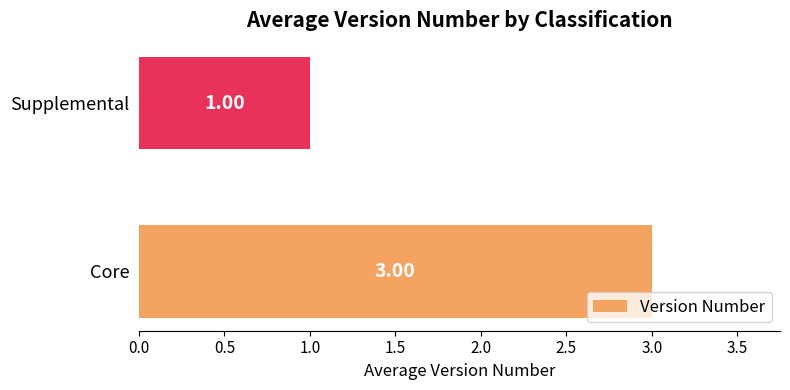

At which category does the chart reach its minimum across all series?

Supplemental